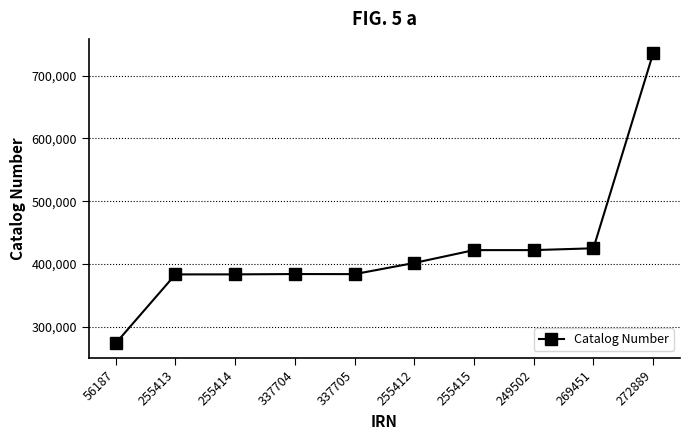

The value at 255414 is 383523. True or false?

True